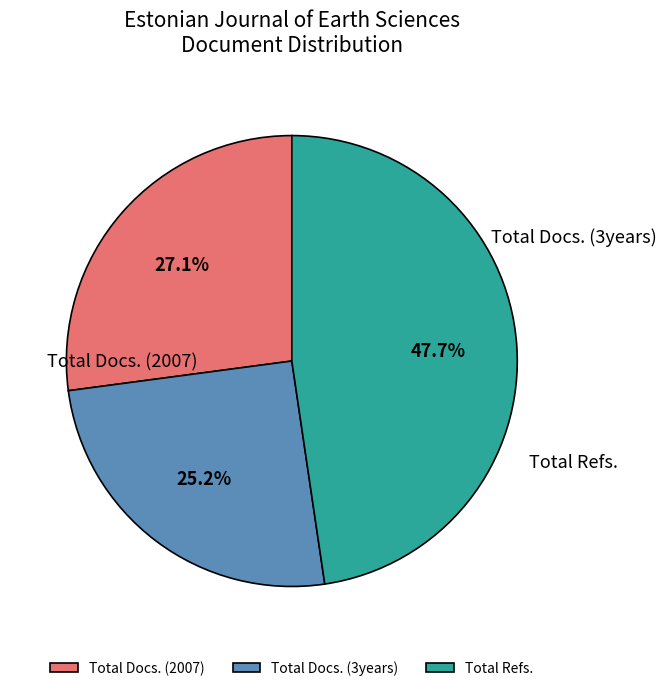

To the nearest percent, what is the difference between the largest and smallest slice percentages?

22%